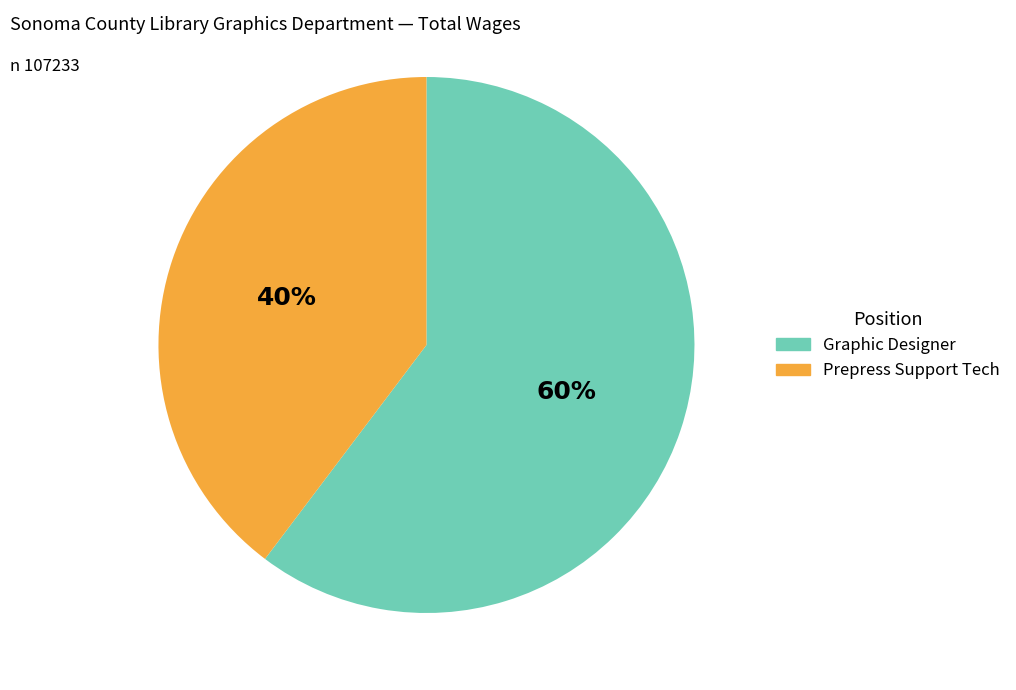

Is there any slice that represents more than half of the pie?

Yes